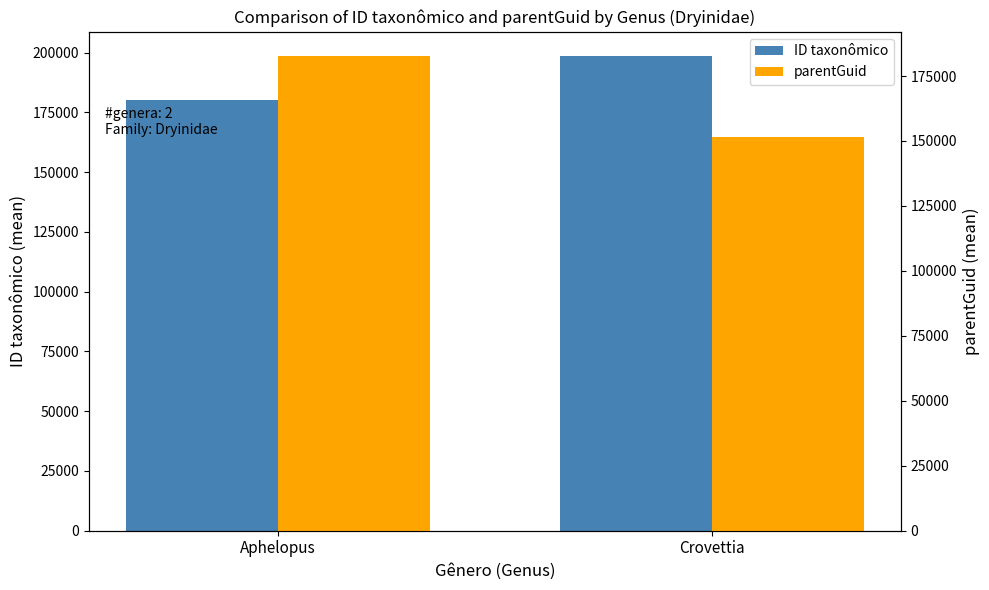

Read the parentGuid value at Aphelopus.

182863.0